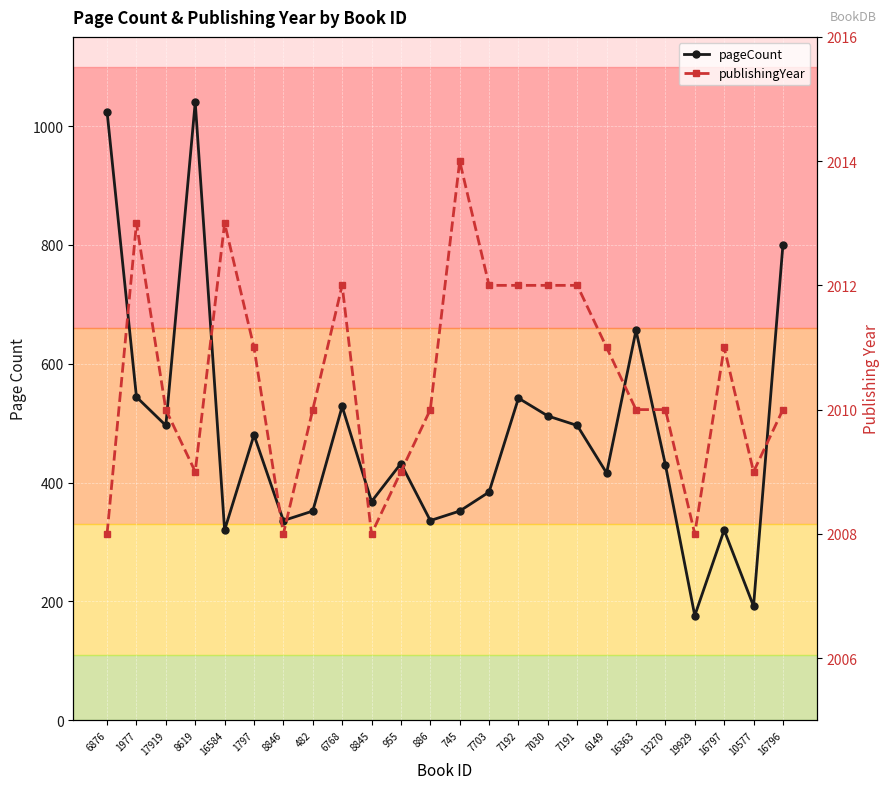

At which label does publishingYear first exceed 2010?

1977